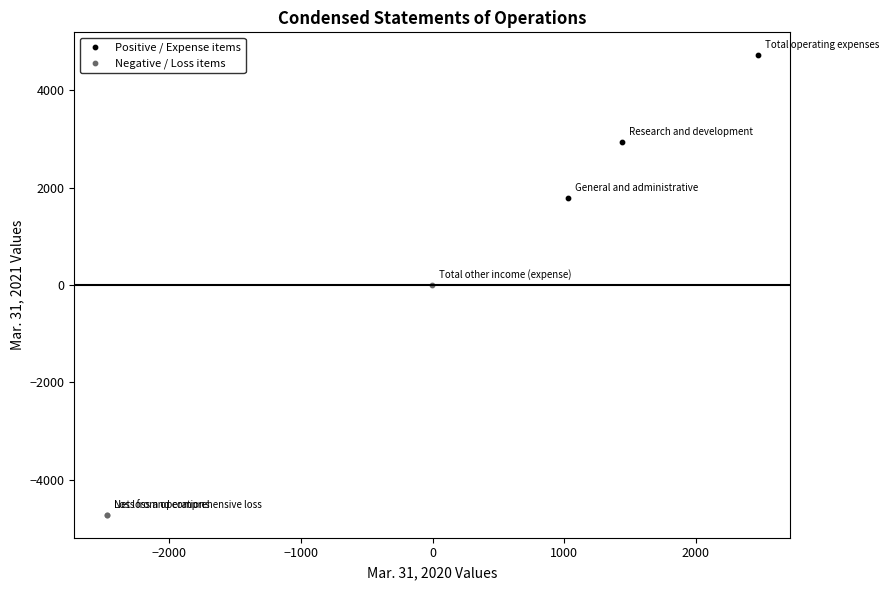

Which series reaches the maximum Y coordinate?

Positive / Expense items